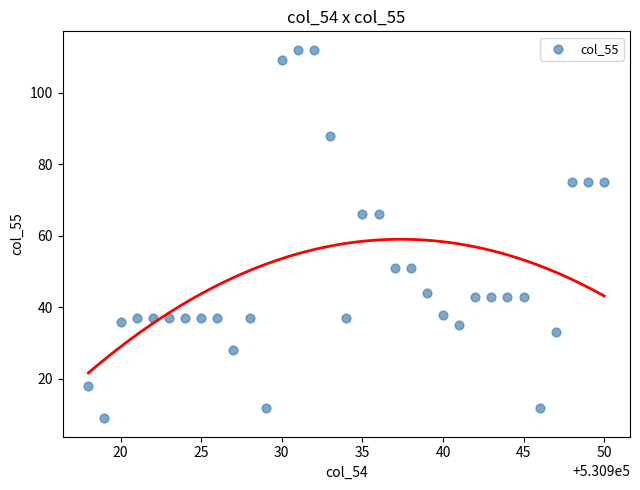

What is the range of Y values (max minus min)?

103